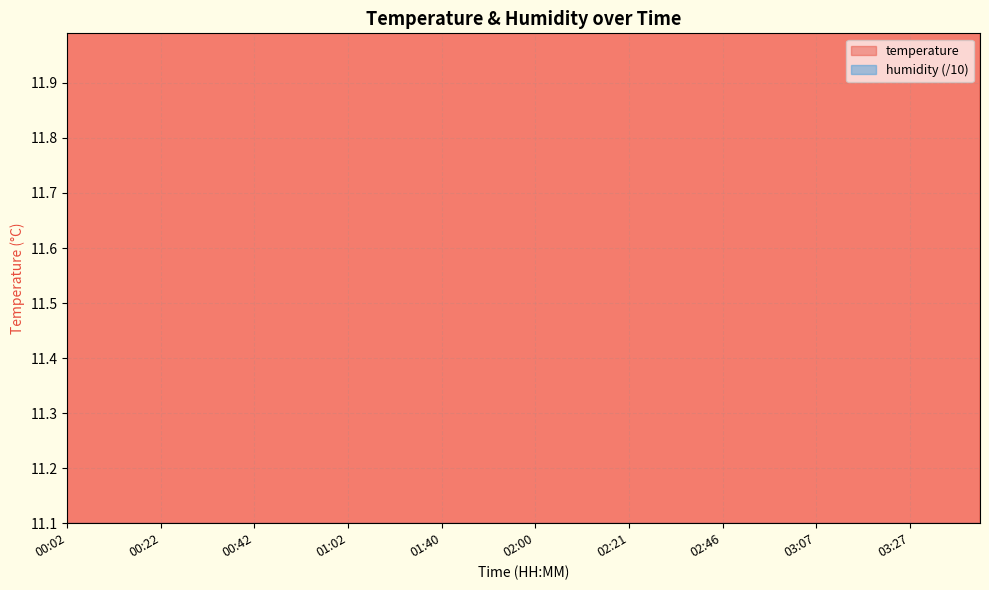

At which label is the value closest to 13?

01:55